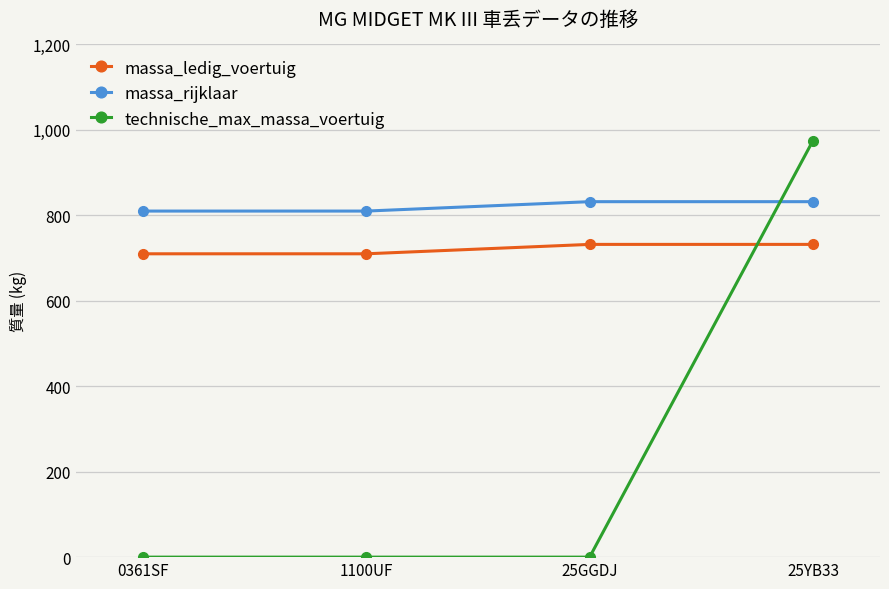

True or false: massa_ledig_voertuig and massa_rijklaar intersect in this chart.

False